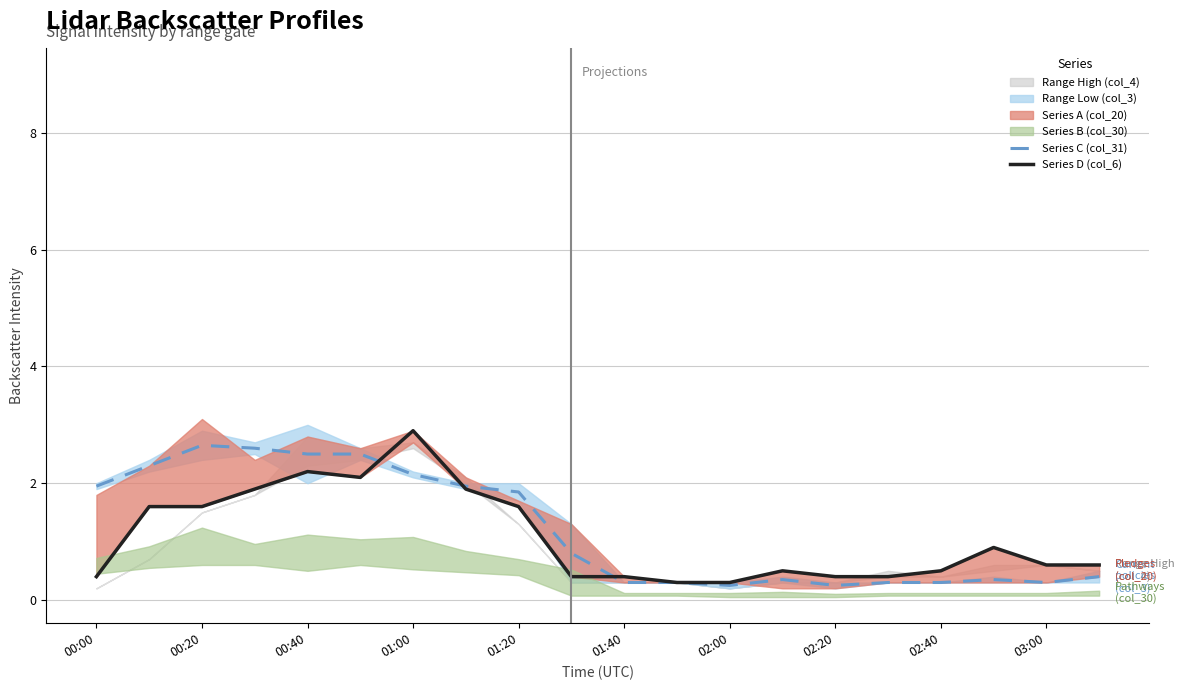

Is it true that Series C (col_31) equals 0.3 at 01:40?

True